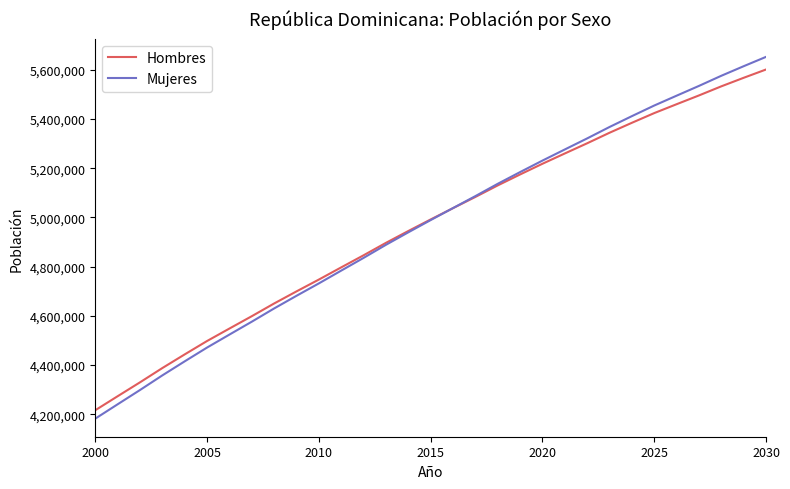

What is the minimum value shown in the chart?

4181818